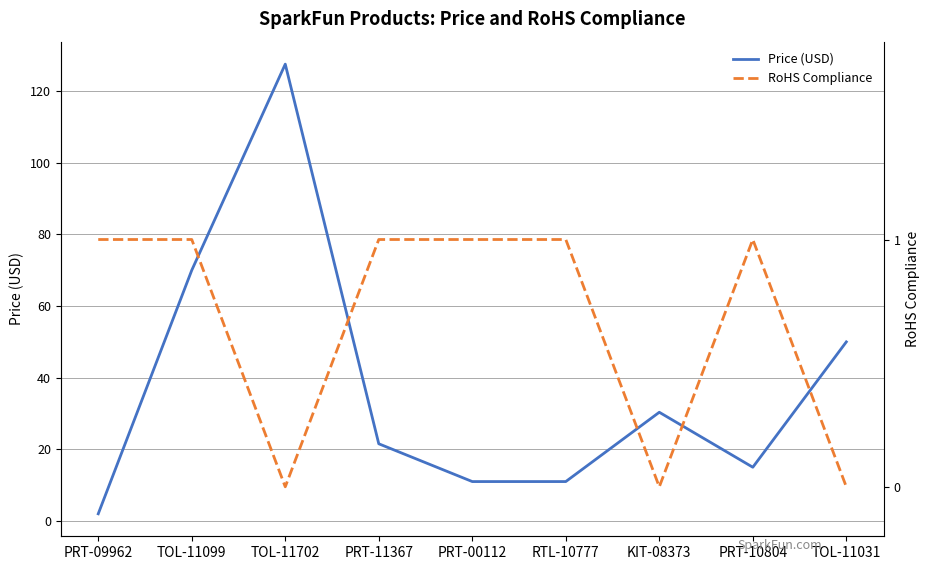

At which label is Price (USD) closest to 64?

TOL-11099